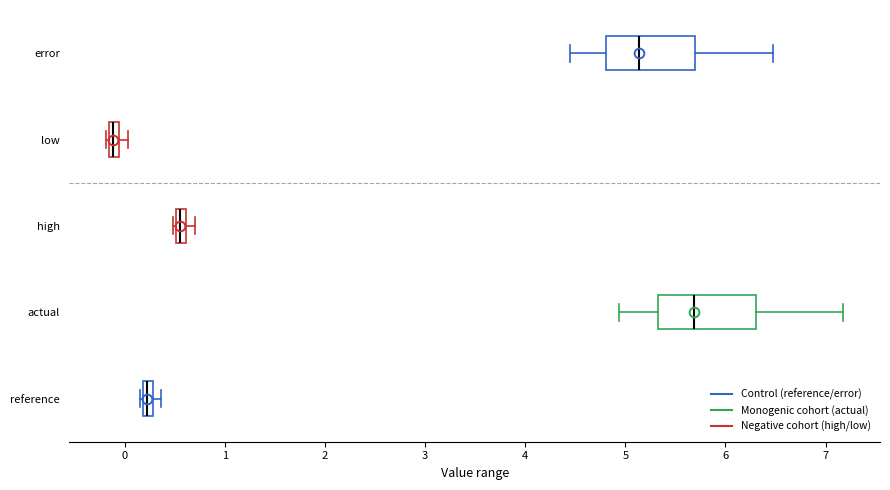

Which box has the furthest to the left median line?

low